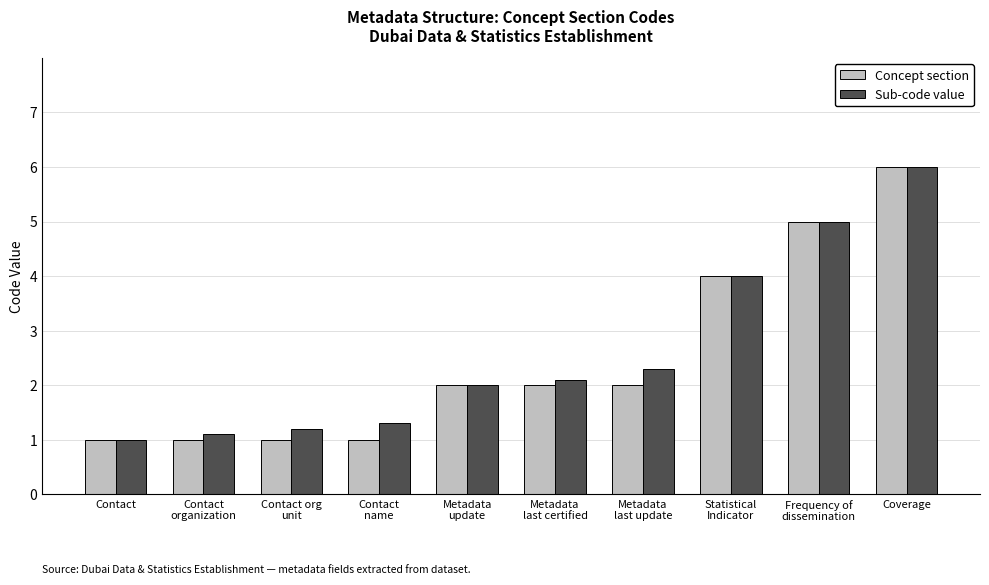

The Concept section series shows 3.1 at Frequency of
dissemination. True or false?

False